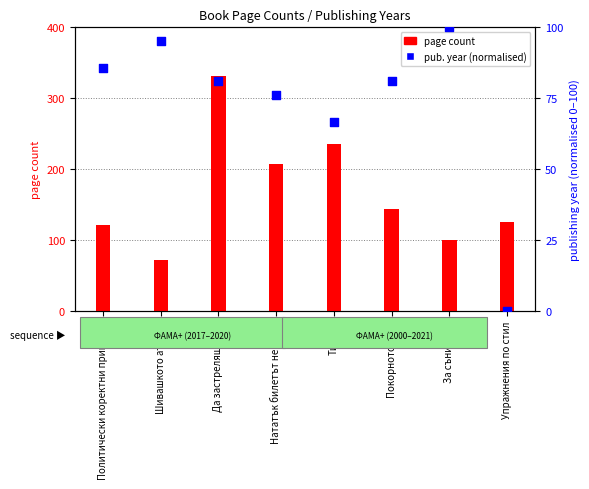

Which series has the largest total across all categories?

page count